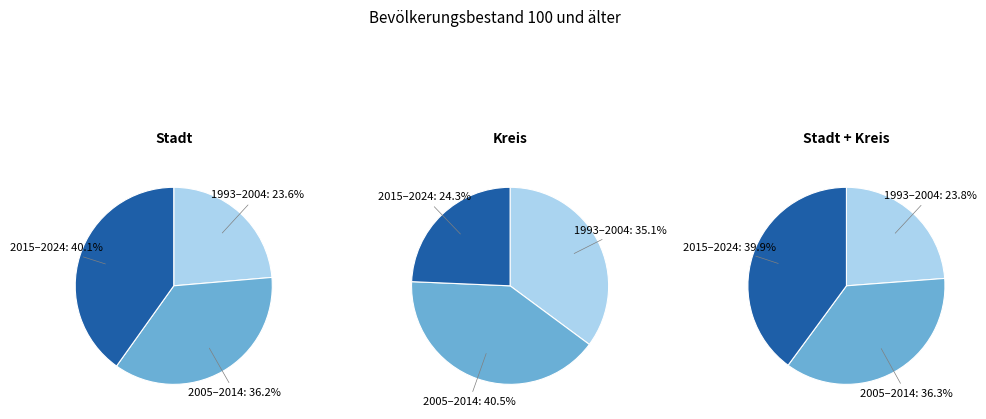

True or false: 2009 accounts for 1% of the total.

False